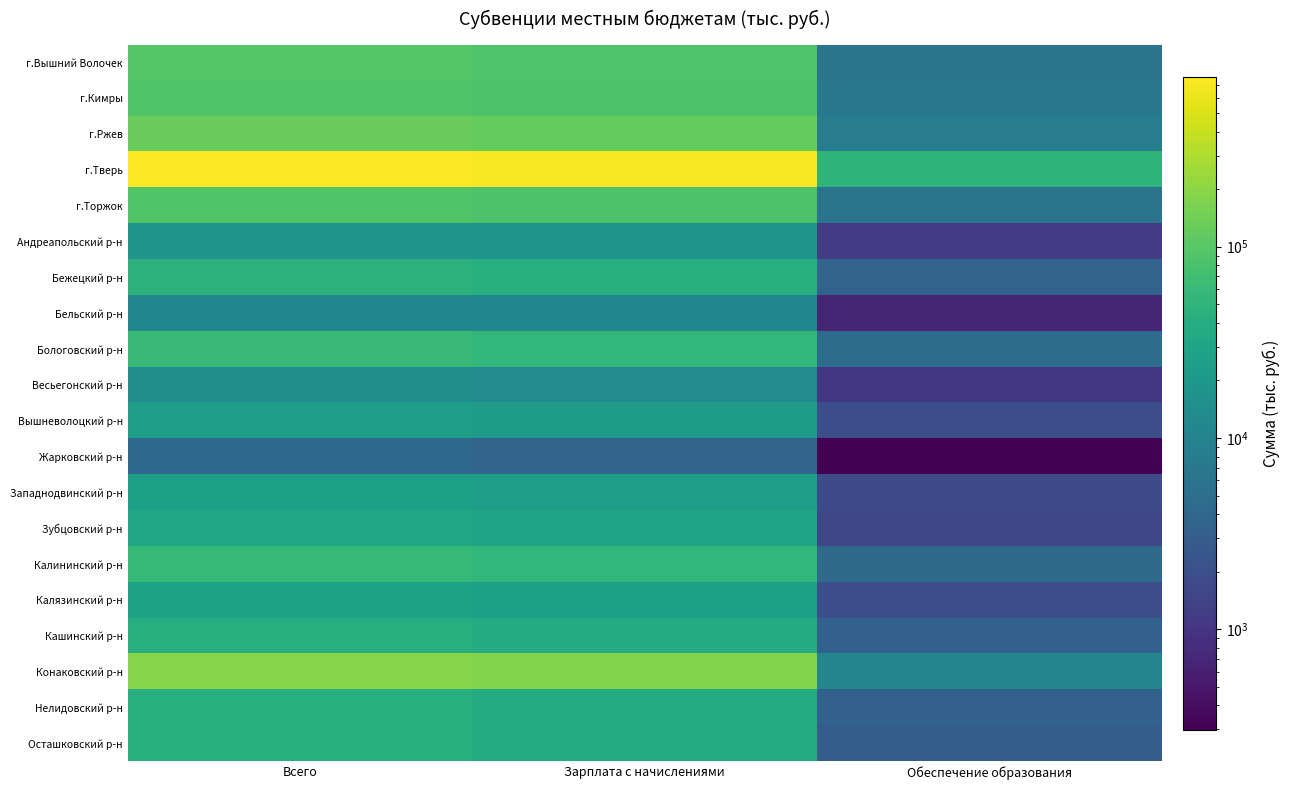

What is the spread (max minus min) of values at Всего?

771262.8